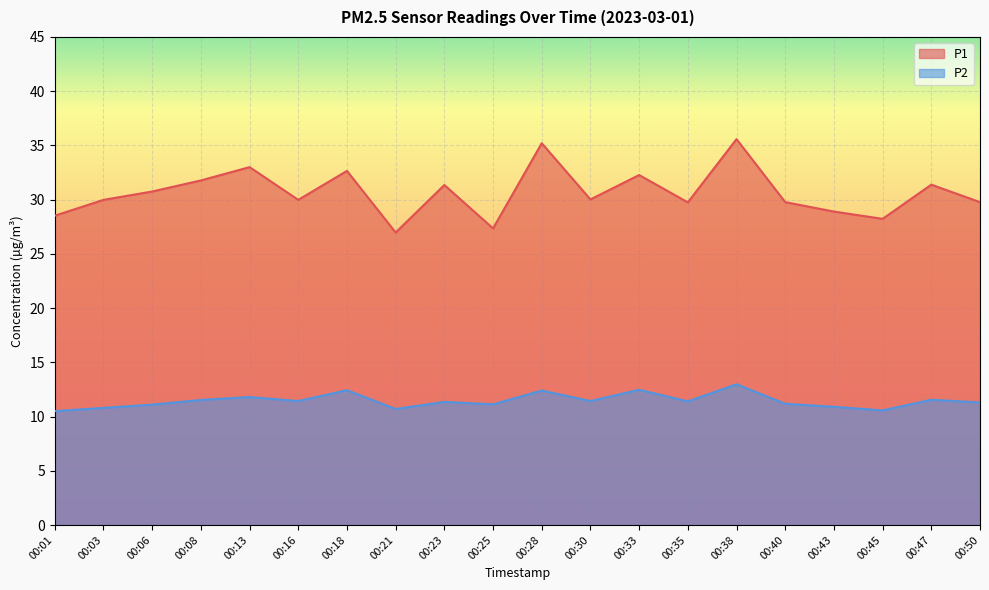

What is the difference between the P1 values at 00:18 and 00:01?

4.1